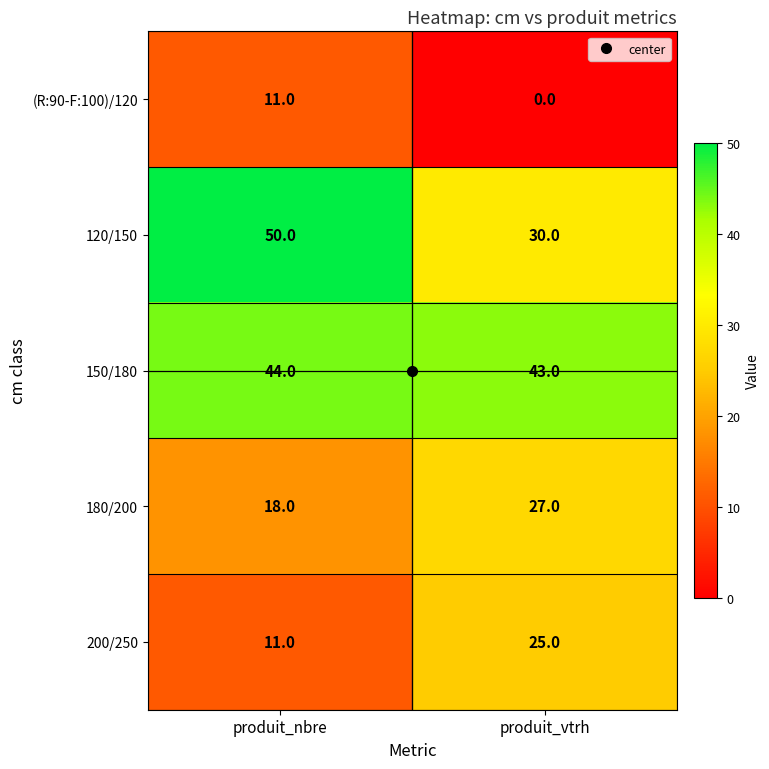

What is the total value across all series at produit_vtrh?

125